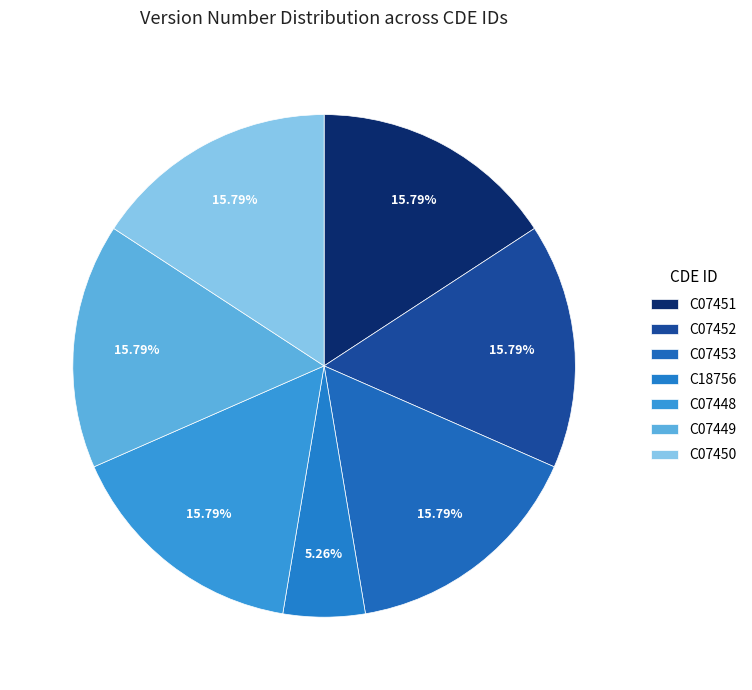

Which slice is the largest?

C07451